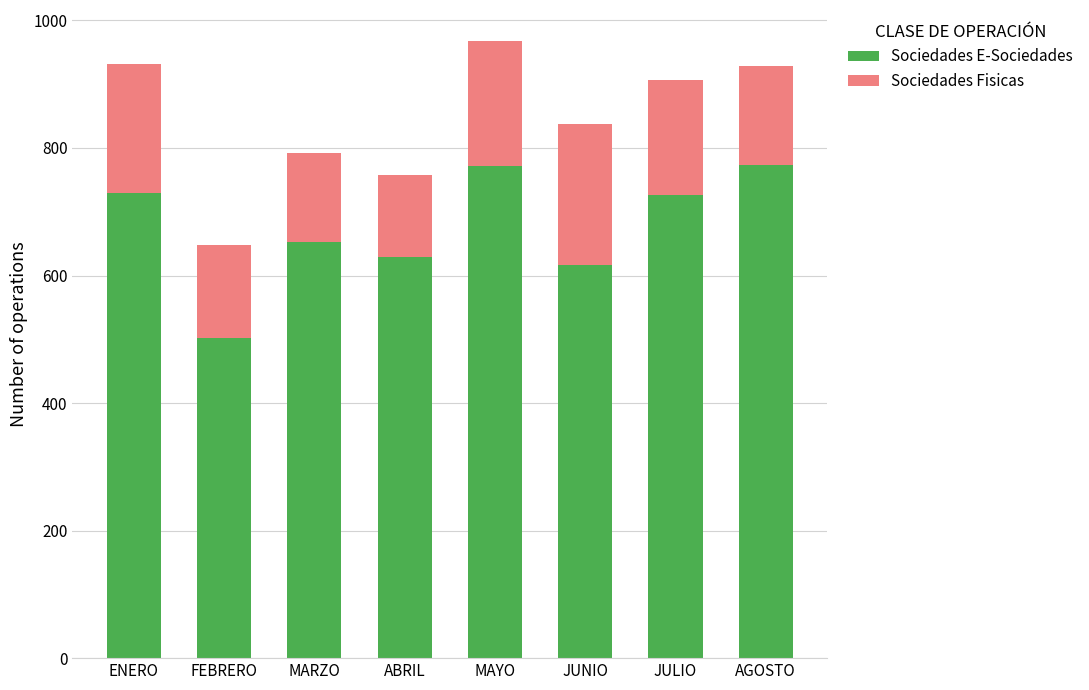

What is the sum of all Sociedades E-Sociedades values?

5401